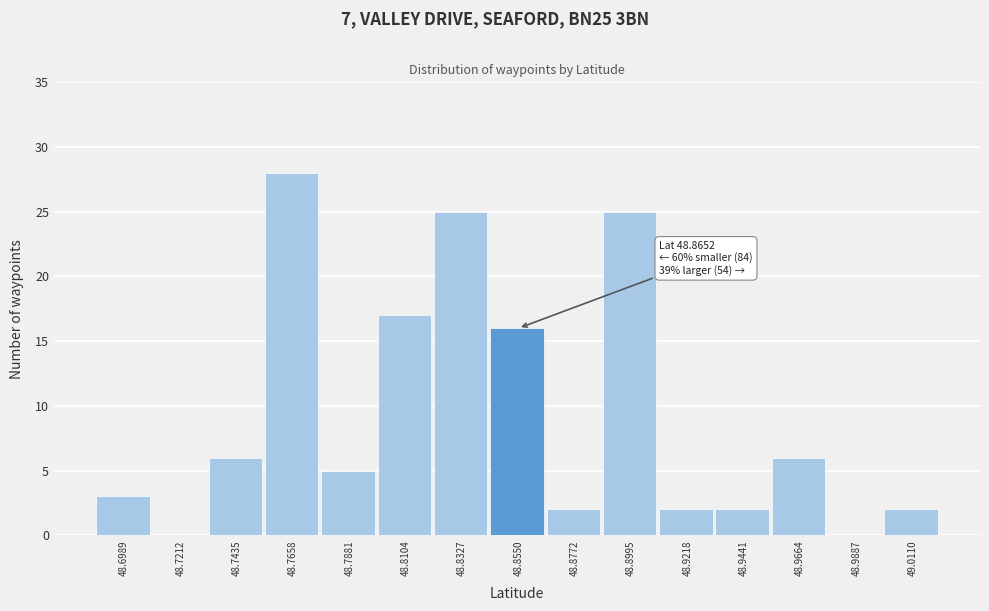

Reading left to right, extract all data points from this chart.

48.6989=3	48.7212=0	48.7435=6	48.7658=28	48.7881=5	48.8104=17	48.8327=25	48.8550=16	48.8772=2	48.8995=25	48.9218=2	48.9441=2	48.9664=6	48.9887=0	49.0110=2